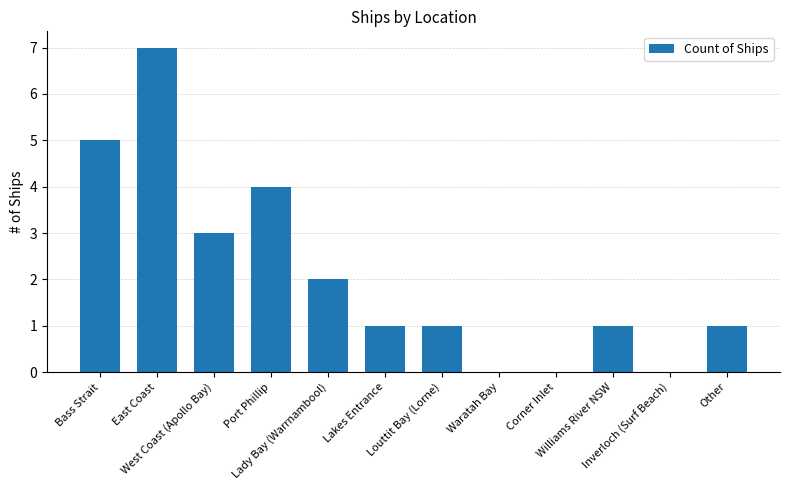

What is the change in value from East Coast to West Coast (Apollo Bay)?

-4